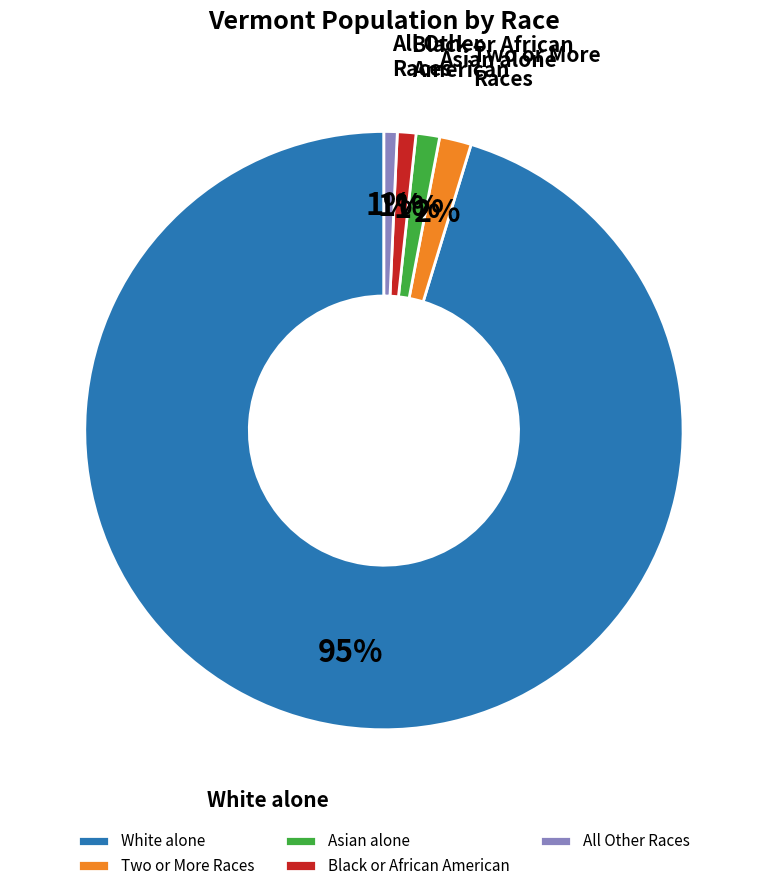

What is the largest slice in the pie chart?

White alone